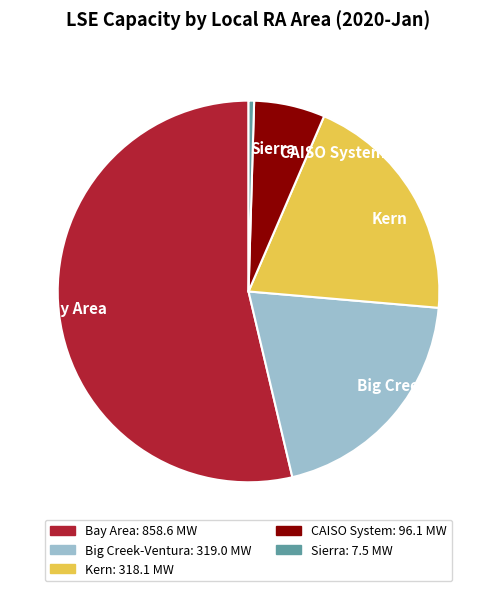

The Kern slice represents 9% of the pie. True or false?

False